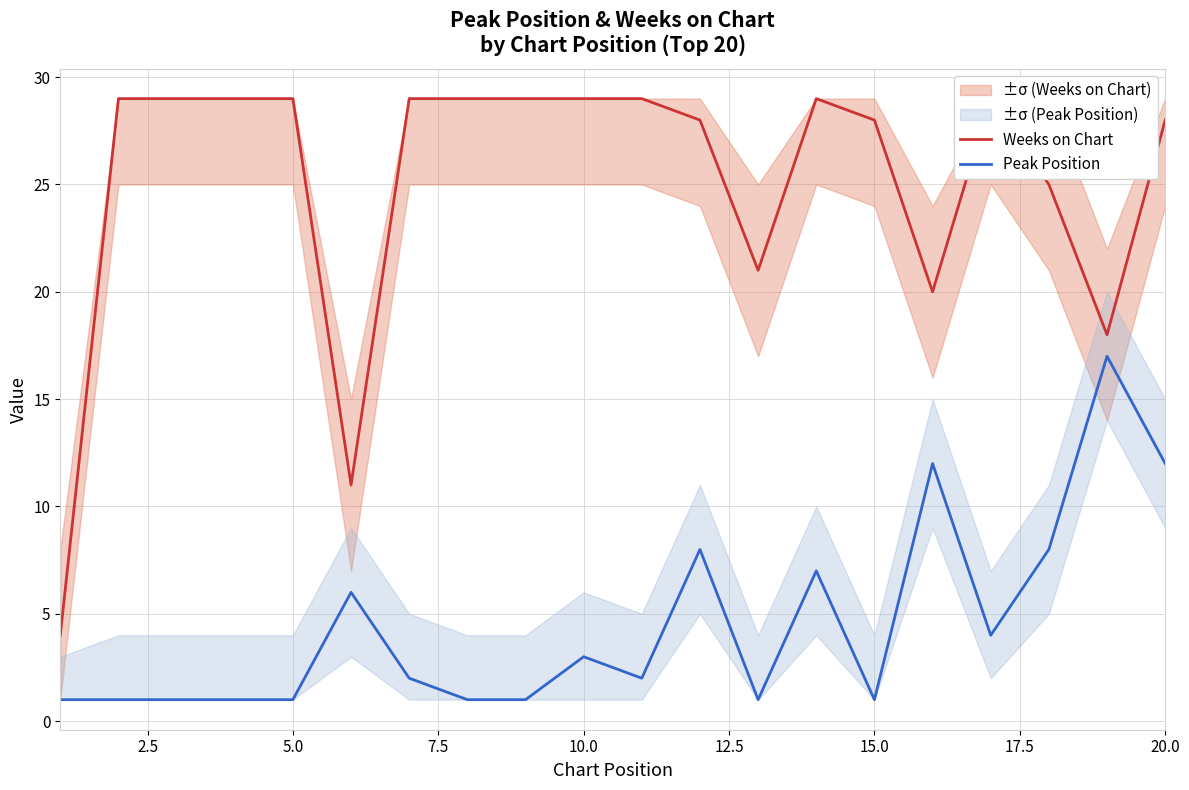

List the series in order of their peak value, lowest first.

Peak Position, Weeks on Chart